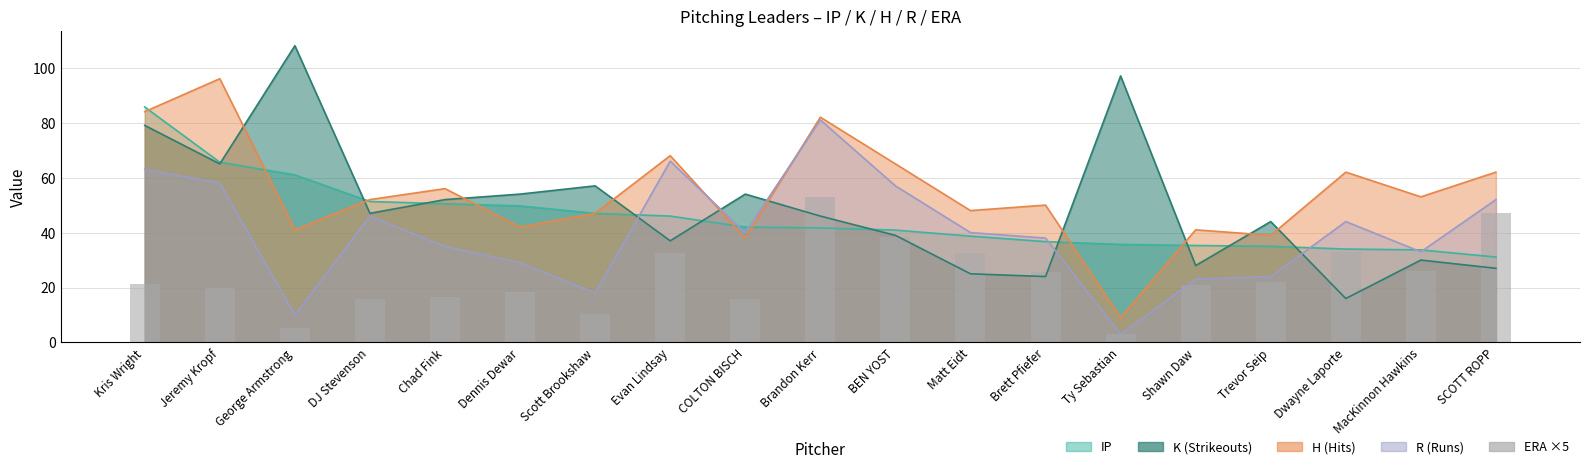

What is the smallest value displayed?

2.9